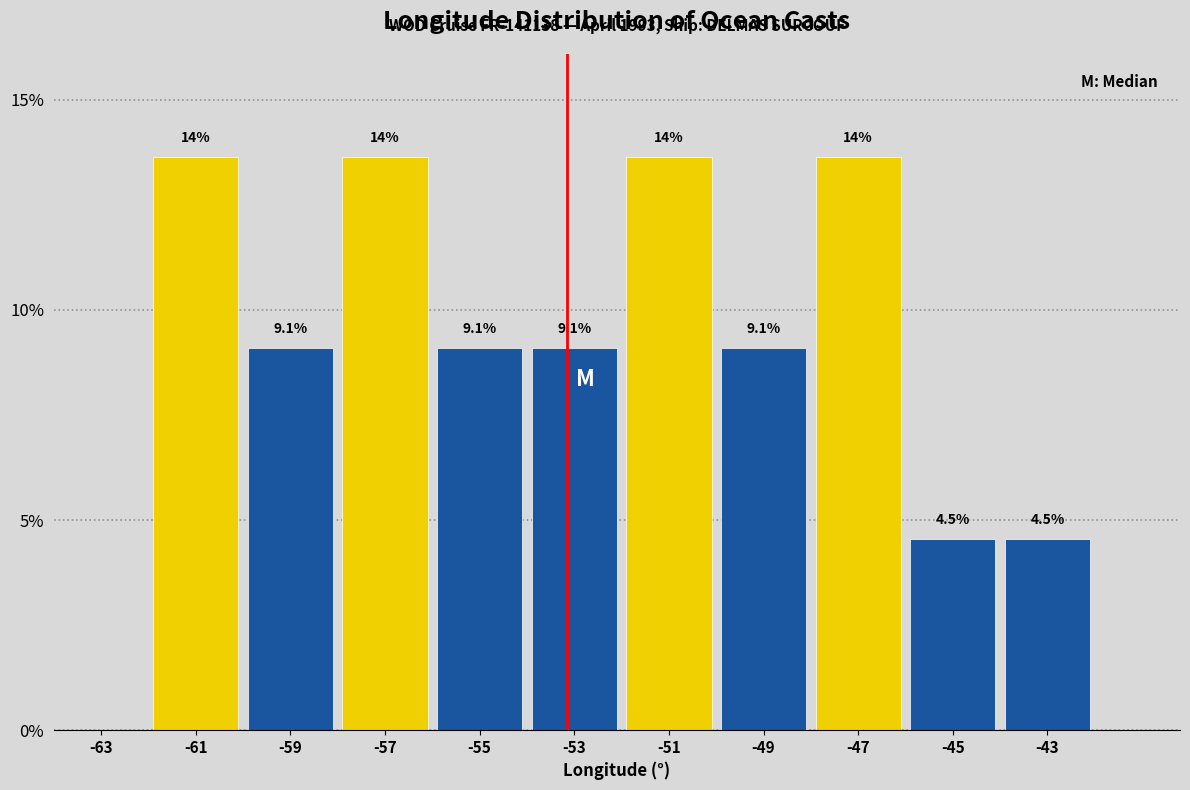

Reading left to right, extract all data points from this chart.

-63=0.0	-61=13.6	-59=9.1	-57=13.6	-55=9.1	-53=9.1	-51=13.6	-49=9.1	-47=13.6	-45=4.5	-43=4.5